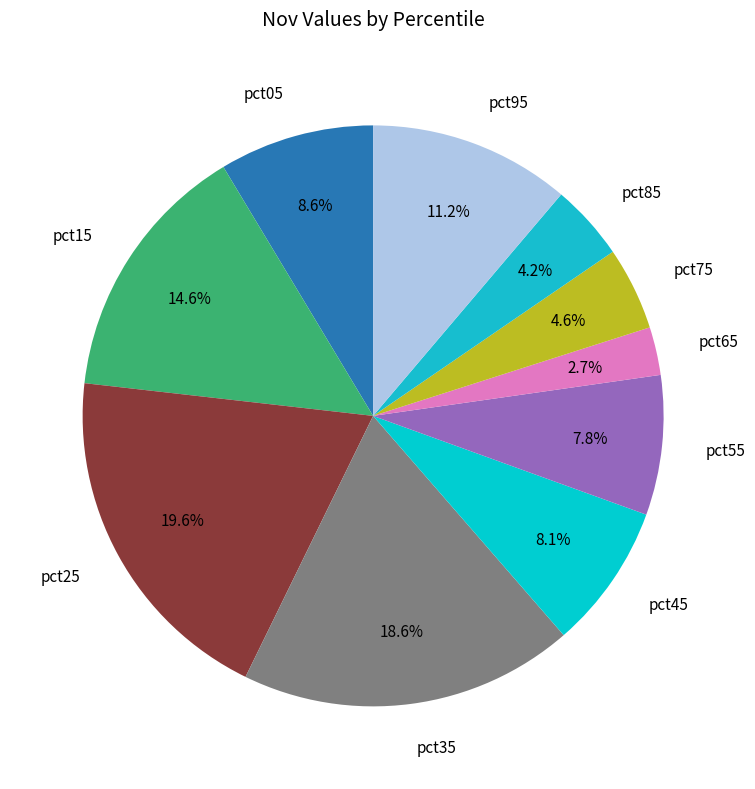

Rank the categories by value from highest to lowest.

pct25, pct35, pct15, pct95, pct05, pct45, pct55, pct75, pct85, pct65